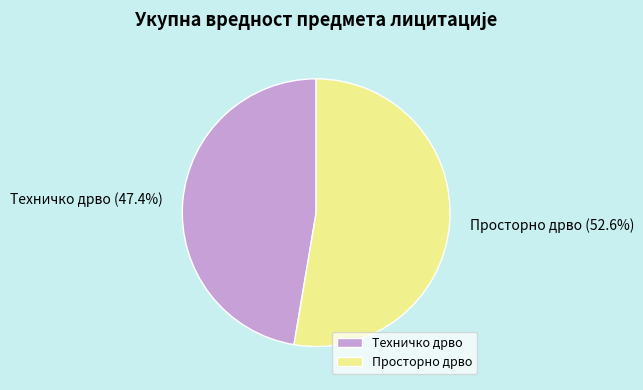

To the nearest percent, what is the combined percentage of Просторно дрво and Техничко дрво?

100%